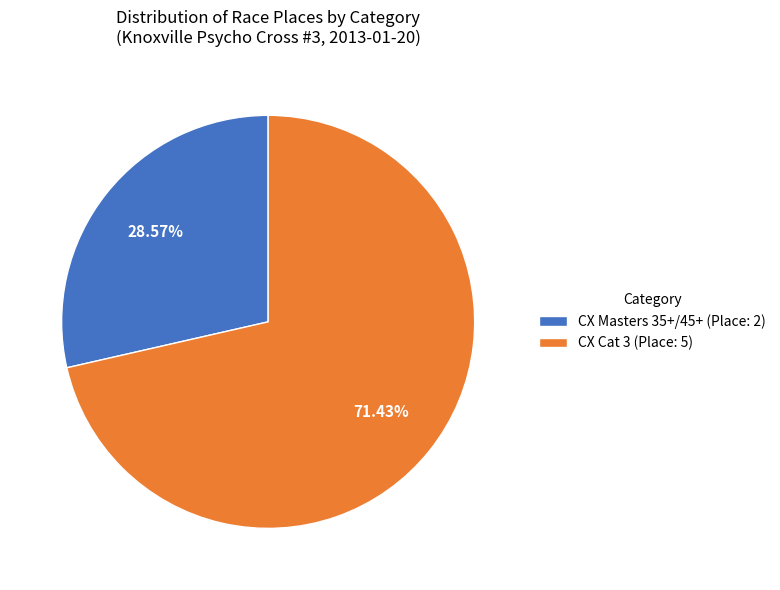

Which category accounts for the majority?

CX Cat 3